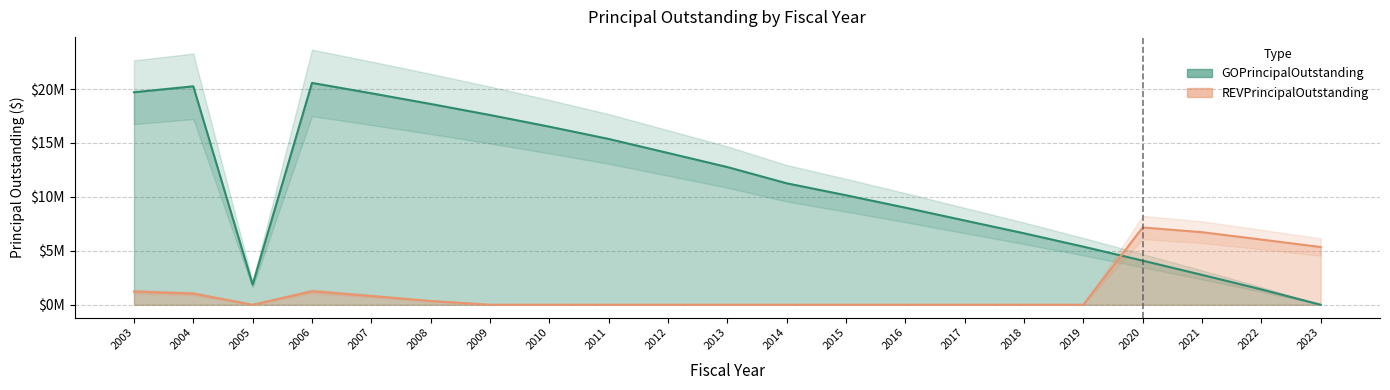

At 2006, list the series in order from largest to smallest.

GOPrincipalOutstanding, REVPrincipalOutstanding